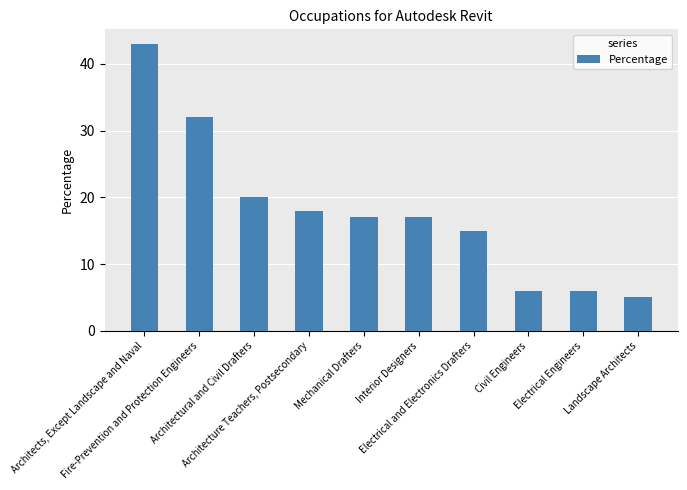

What is the ratio of the value at Civil Engineers to the value at Architects, Except Landscape and Naval?

0.1